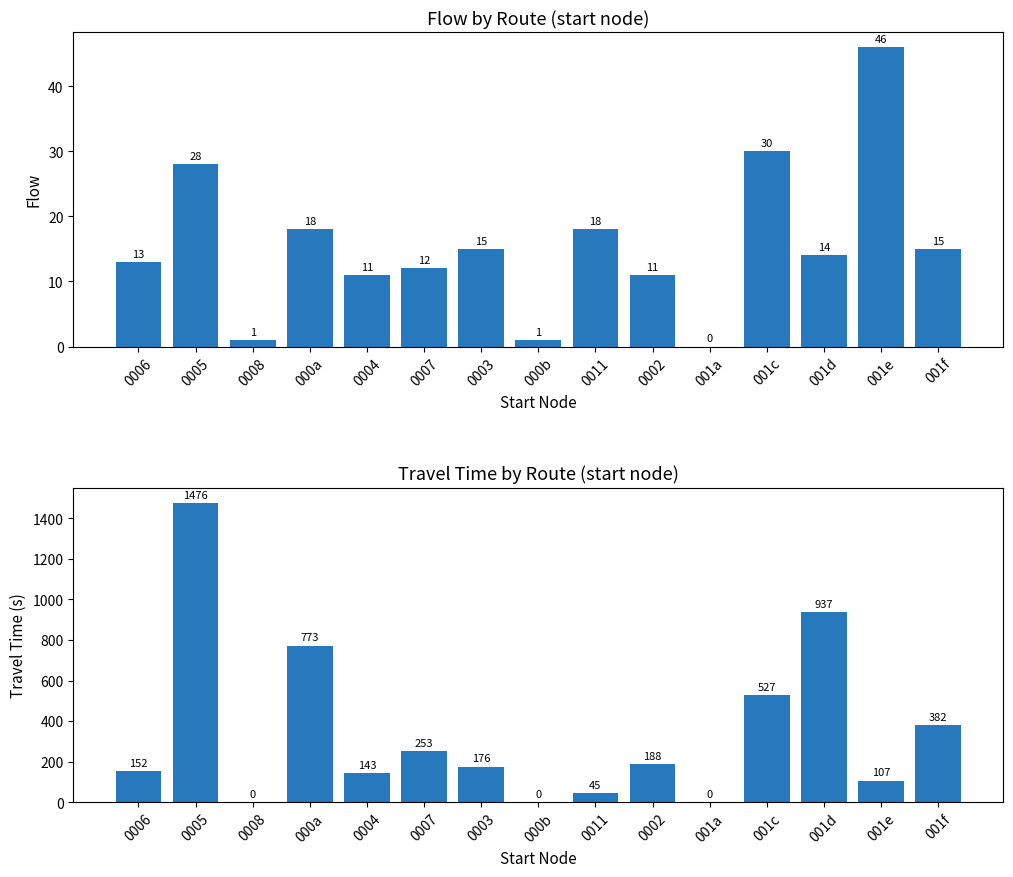

List the labels in order of Travel Time value, smallest first.

0008, 000b, 001a, 0011, 001e, 0004, 0006, 0003, 0002, 0007, 001f, 001c, 000a, 001d, 0005